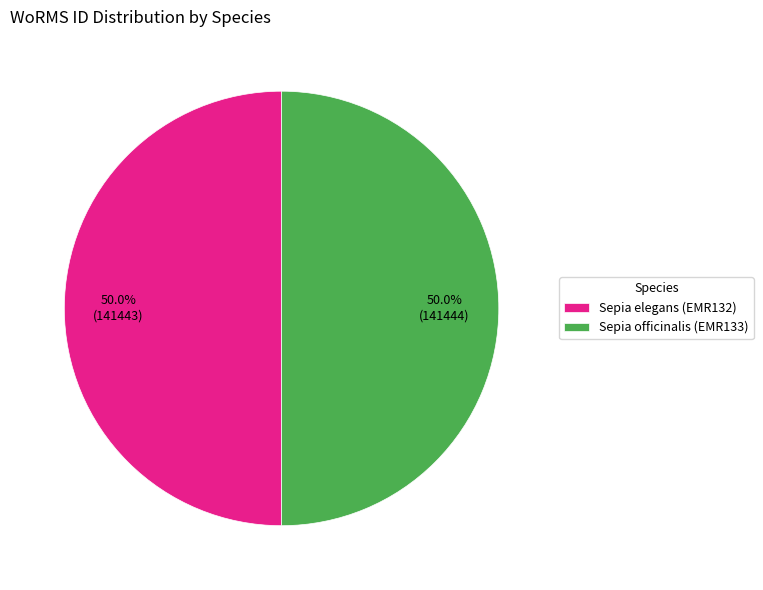

Combined, what portion of the pie is Sepia elegans (EMR132) and Sepia officinalis (EMR133)?

100.0%